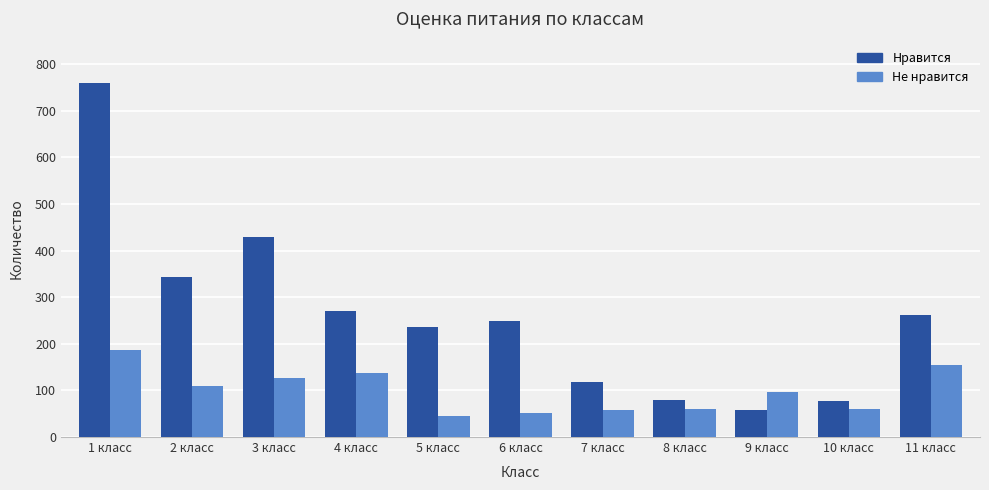

What are all the series names shown in the legend?

Нравится, Не нравится